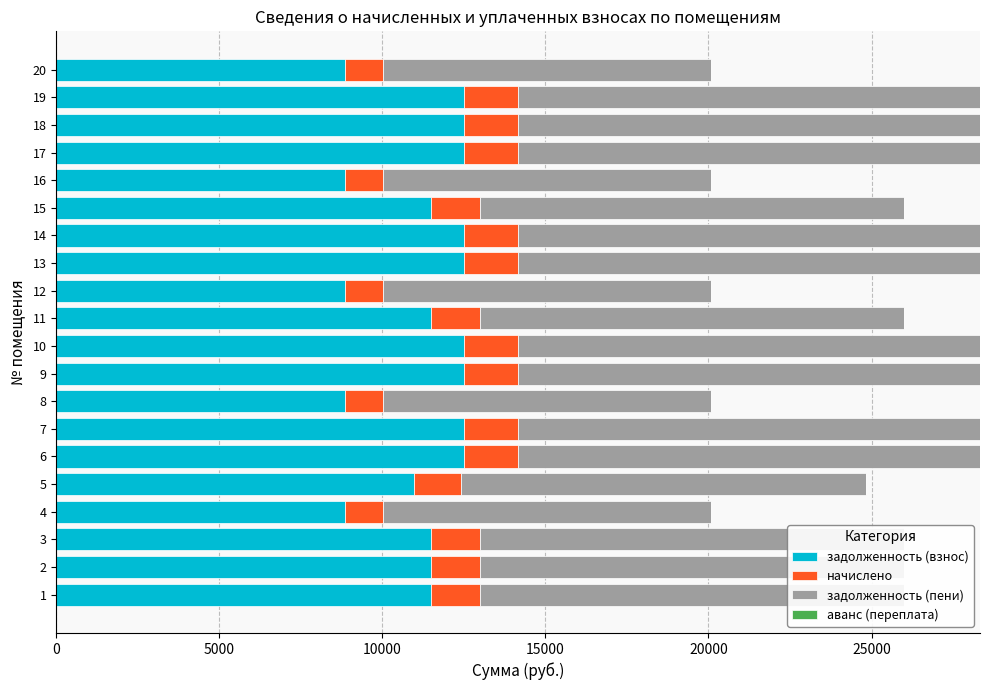

What is the highest value of the задолженность (взнос) series?

12506.2